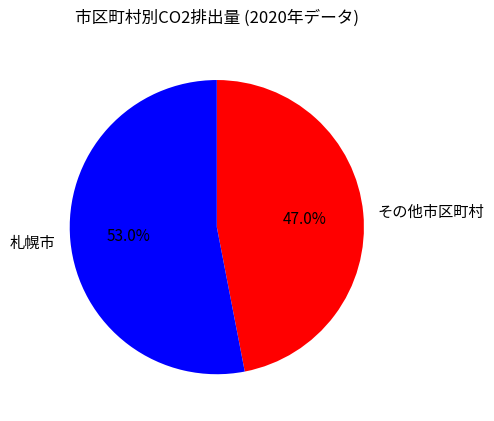

What is the smallest slice in the pie chart?

その他市区町村